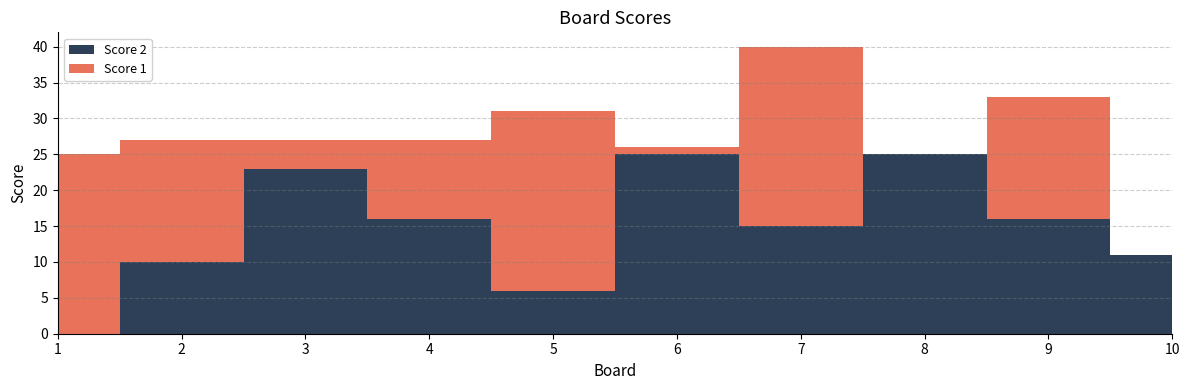

Reading right to left, extract all data points from this chart.

Score 1: 10=0	9=17	8=0	7=25	6=1	5=25	4=11	3=4	2=17	1=25
Score 2: 10=11	9=16	8=25	7=15	6=25	5=6	4=16	3=23	2=10	1=0